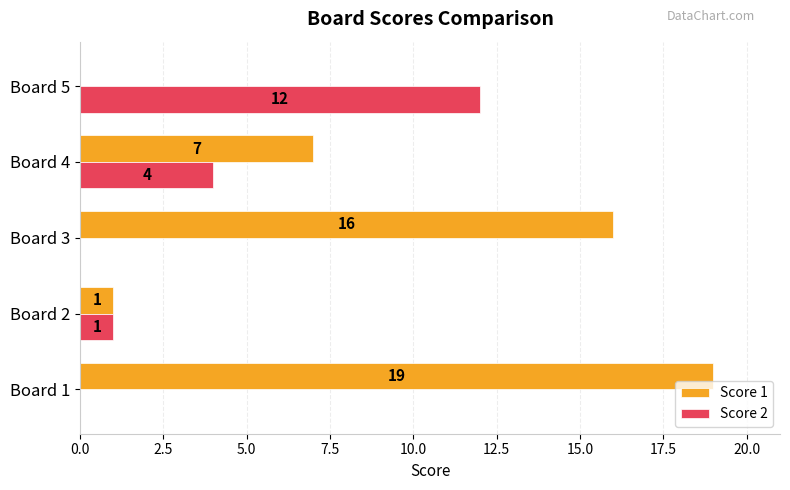

Where is Score 1 nearest to the value 9?

Board 4